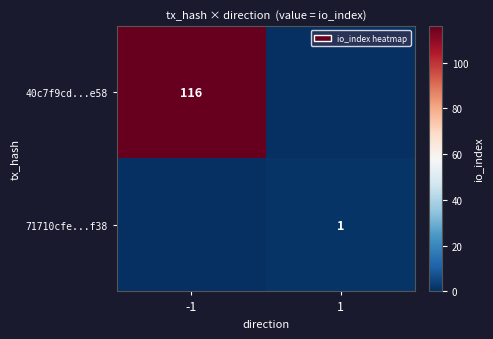

Is it true that 40c7f9cd...e58 equals 116 at -1?

True